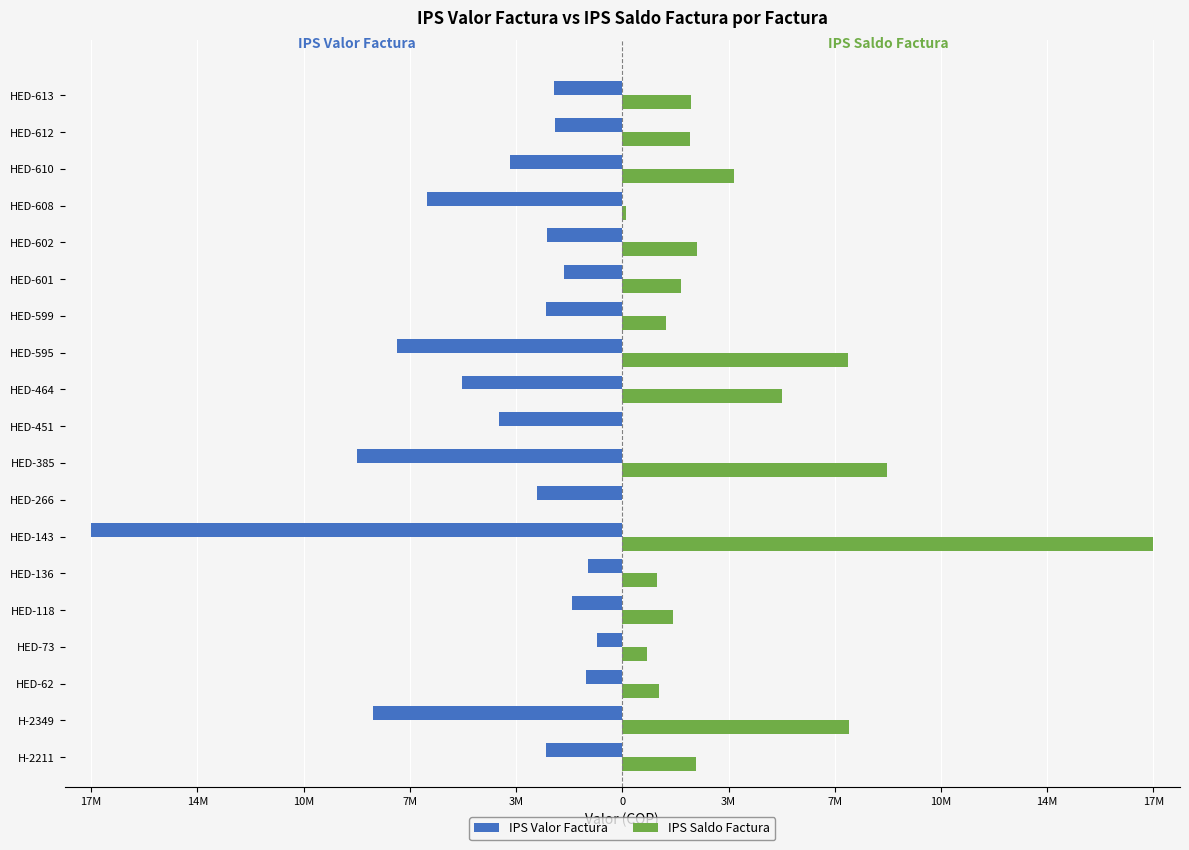

Reading left to right, transcribe all the data shown in this chart.

IPS Valor Factura: -2561389	-8359899	-1220000	-836845	-1700000	-1147897	-17810232	-2867984	-8890085	-4144921	-5367264	-7553018	-2552442	-1969862	-2510388	-6534434	-3751594	-2259423	-2299991
IPS Saldo Factura: 2469980	7614609	1220000	836845	1700000	1147897	17810232	400	8890085	636	5367264	7553018	1463386	1969862	2510388	120000	3751594	2259423	2299991